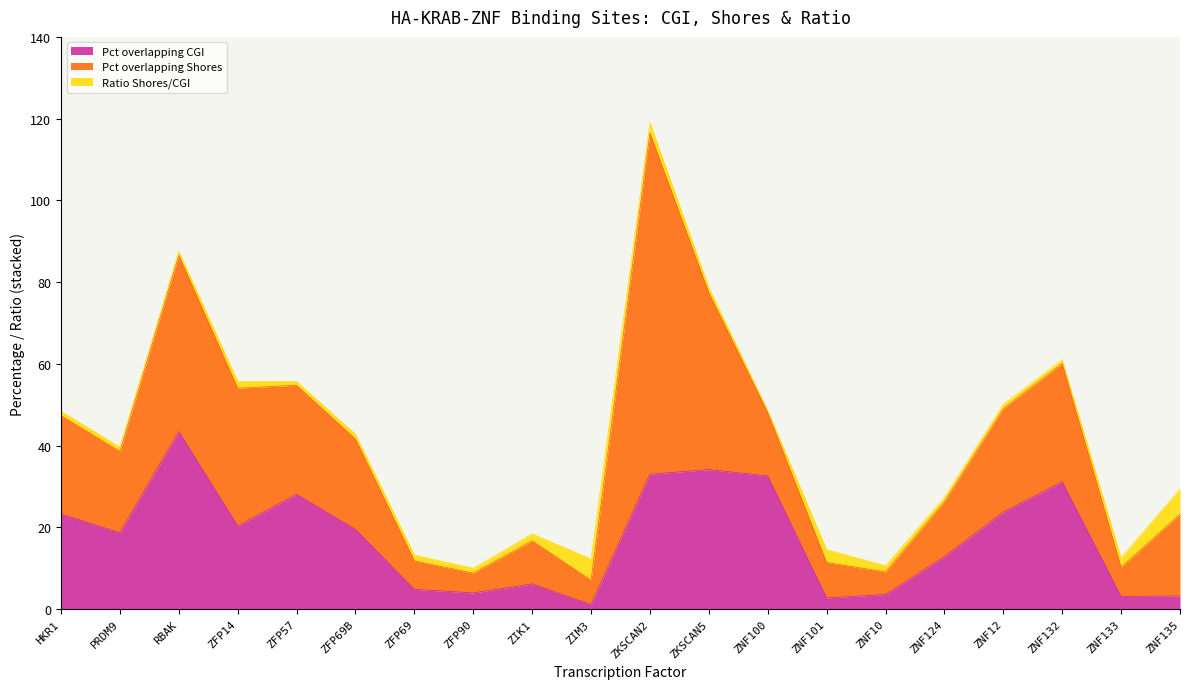

At which category is the sum across all series the highest?

ZKSCAN2